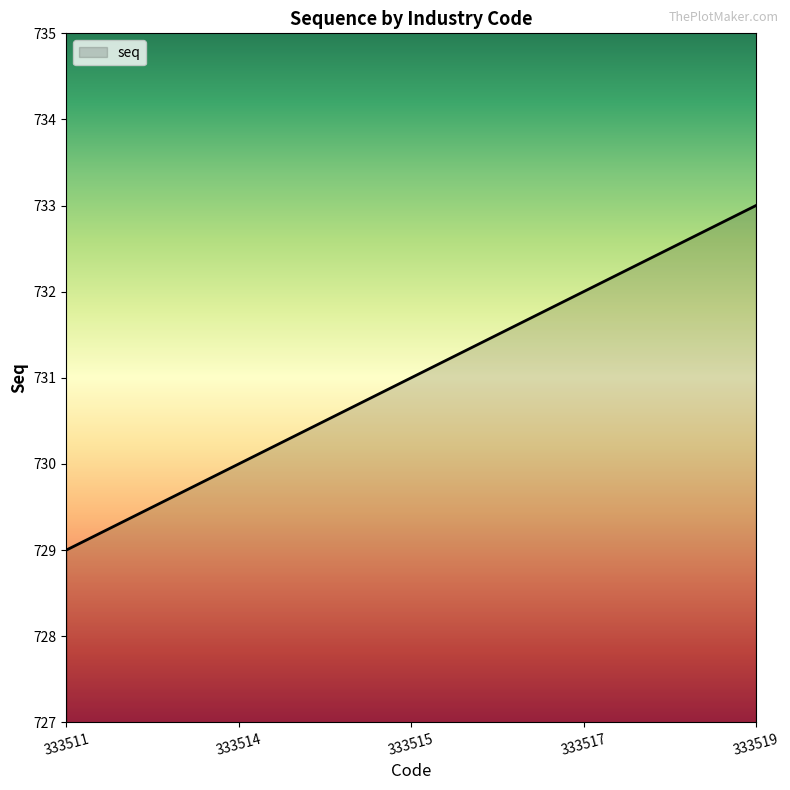

What is the change in value from 333514 to 333517?

+2